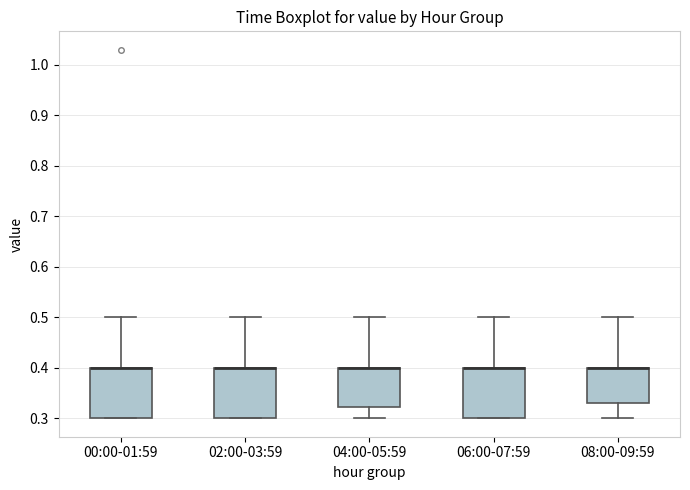

Where is the lower edge of the box for 00:00-01:59 on the y-axis? The values are not printed on the chart, so give them approximately, as read against the axis.

0.30